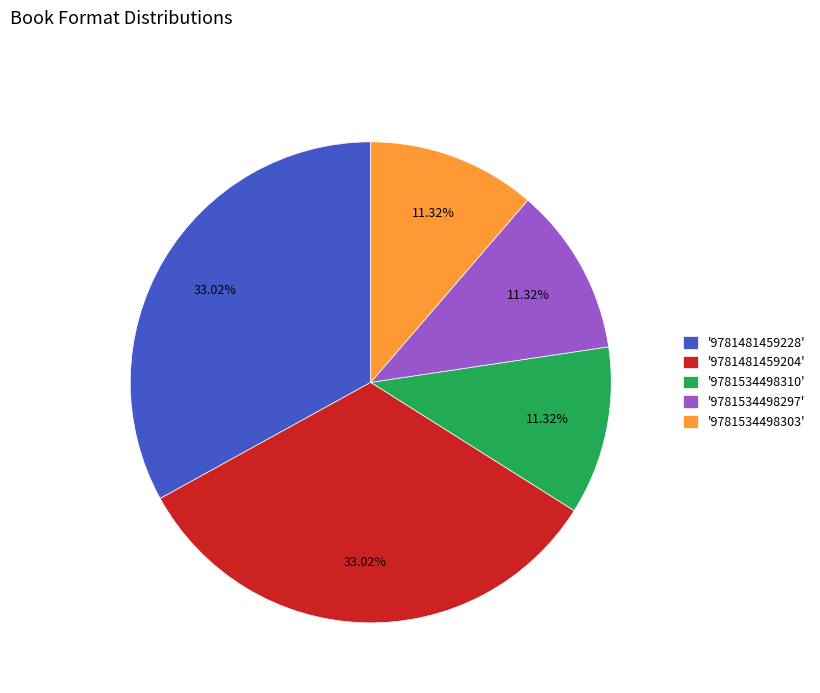

To the nearest percent, what is the average slice percentage?

20%